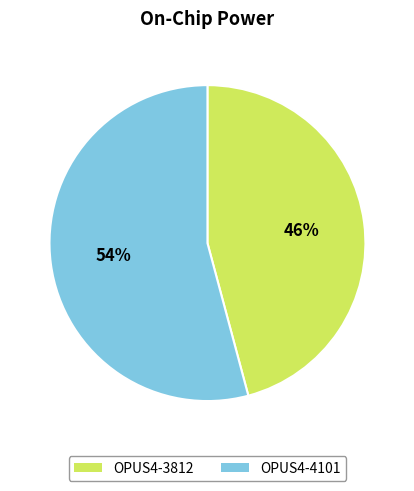

Which has a higher value, OPUS4-3812 or OPUS4-4101?

OPUS4-4101